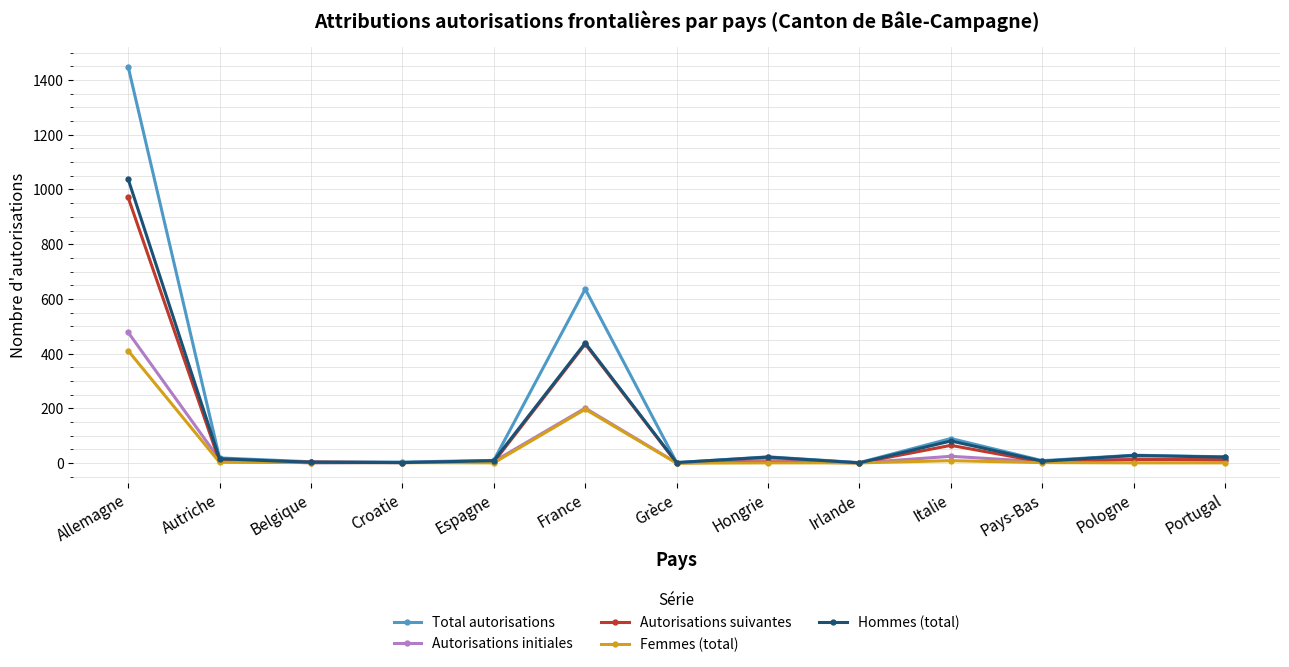

Count the number of data series in this chart.

5